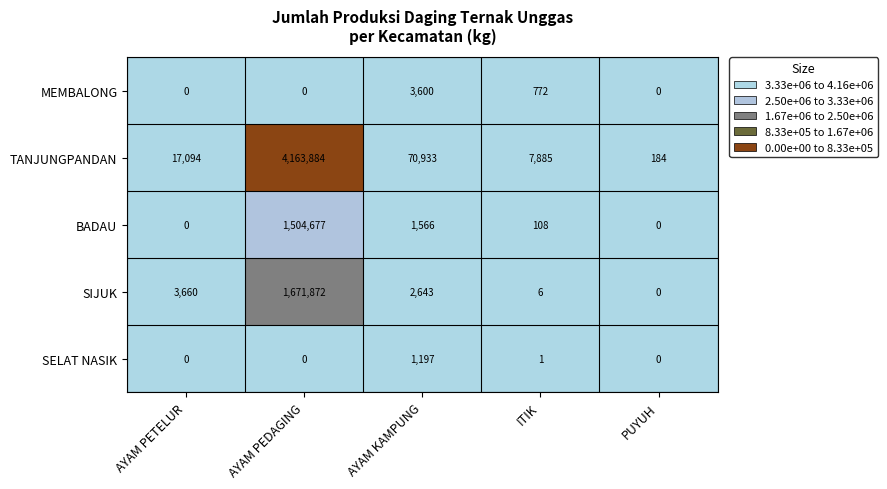

How many values in BADAU are above zero?

3